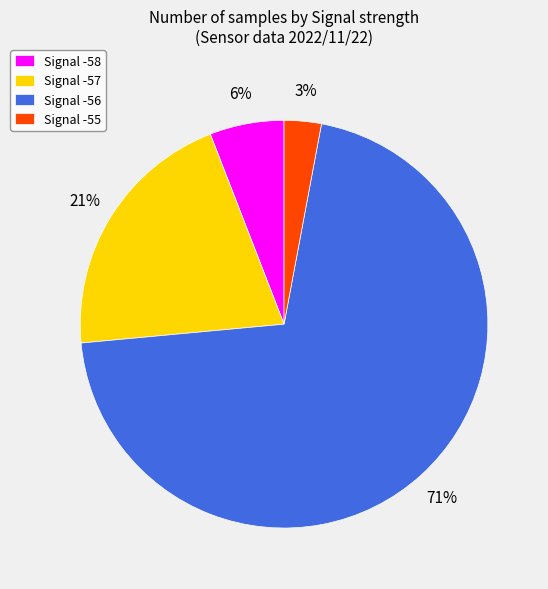

Is there a majority slice in this chart?

Yes